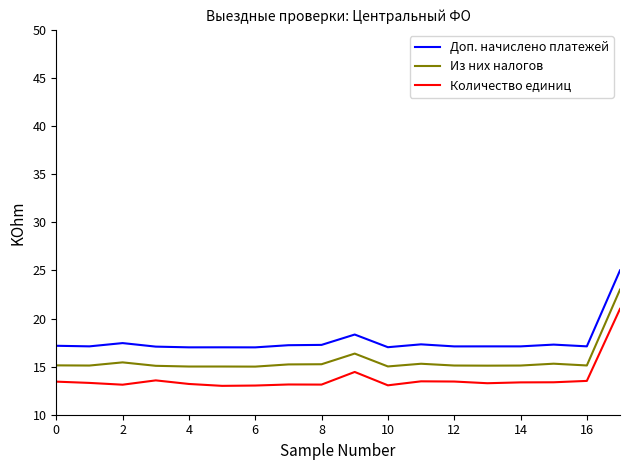

Which series has the largest total across all categories?

Доп. начислено платежей